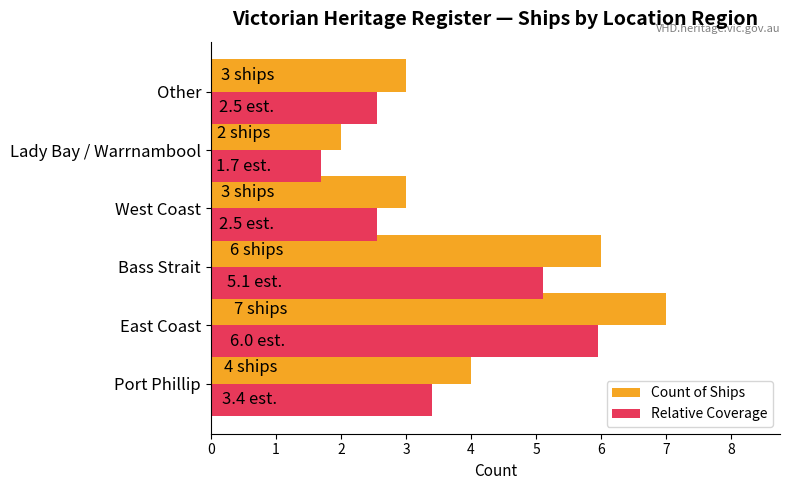

List the series in order of their overall mean, highest first.

Count of Ships, Relative Coverage